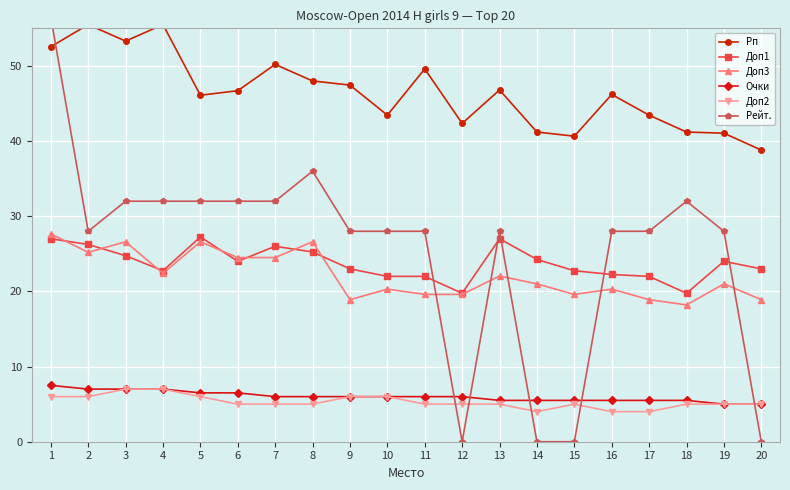

Which series has the largest total across all categories?

Рп